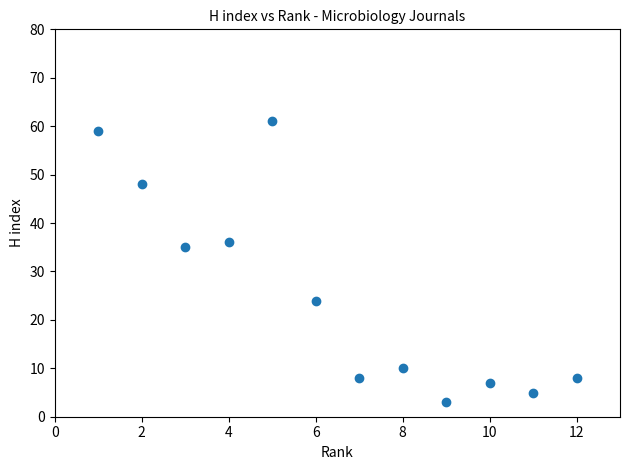

What Y value in the scatter plot is closest to 32?

35